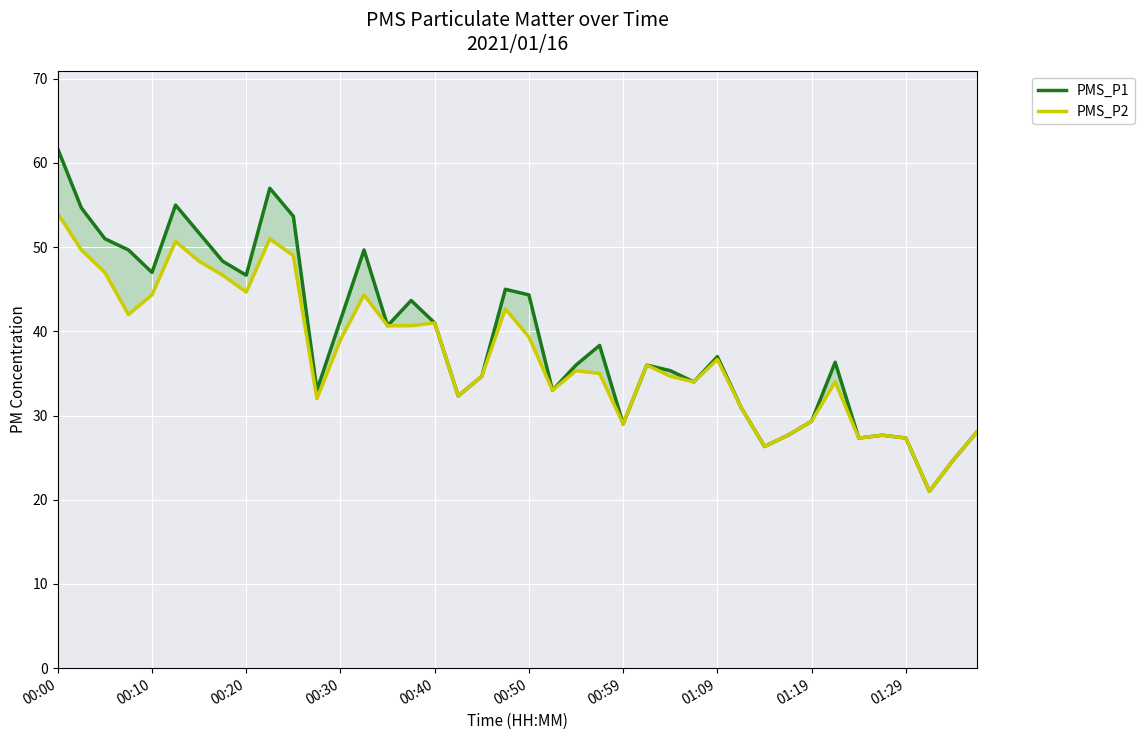

What are all the series names shown in the legend?

PMS_P1, PMS_P2